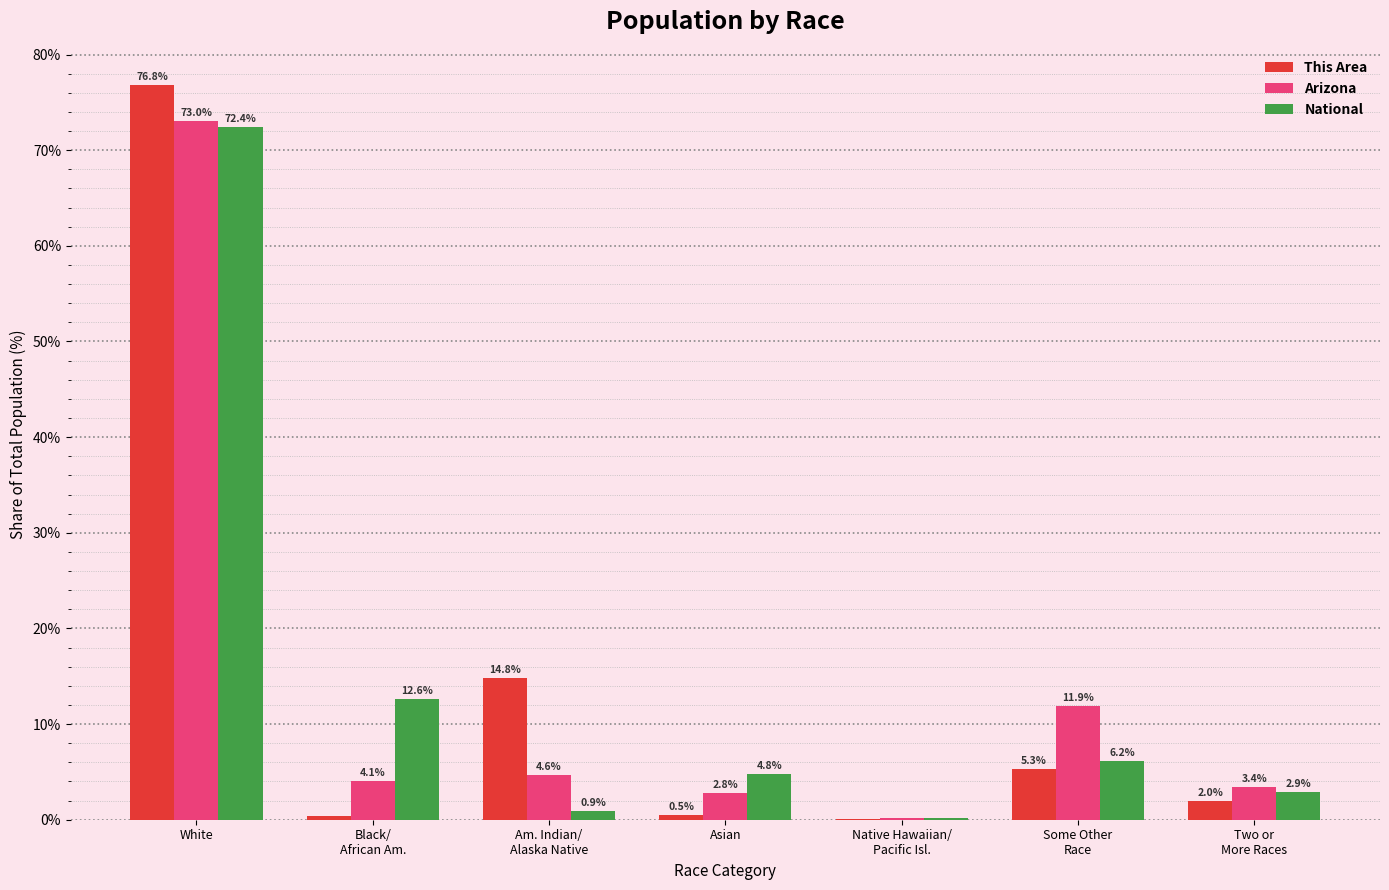

At which label does This Area reach its peak?

White